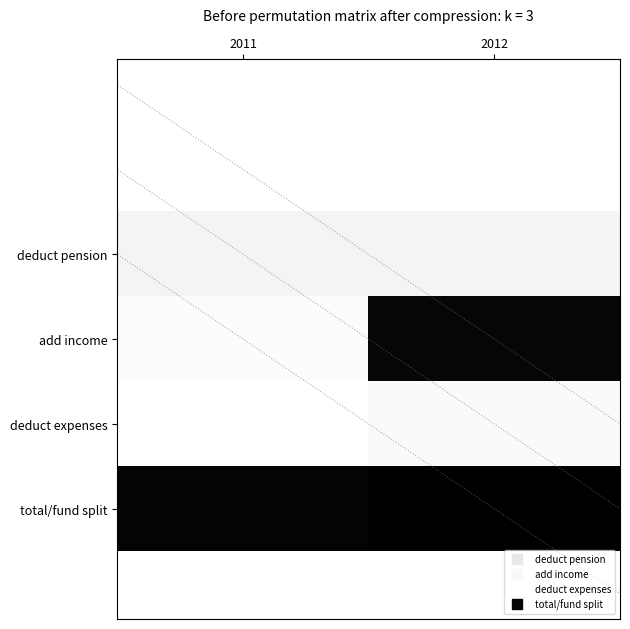

What is the difference between the highest and lowest values at 2012?

1.0